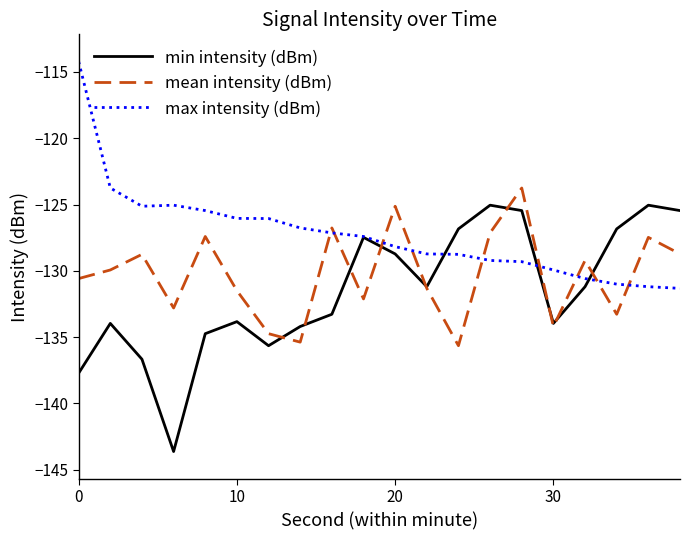

What is the highest value of the max intensity (dBm) series?

-114.2